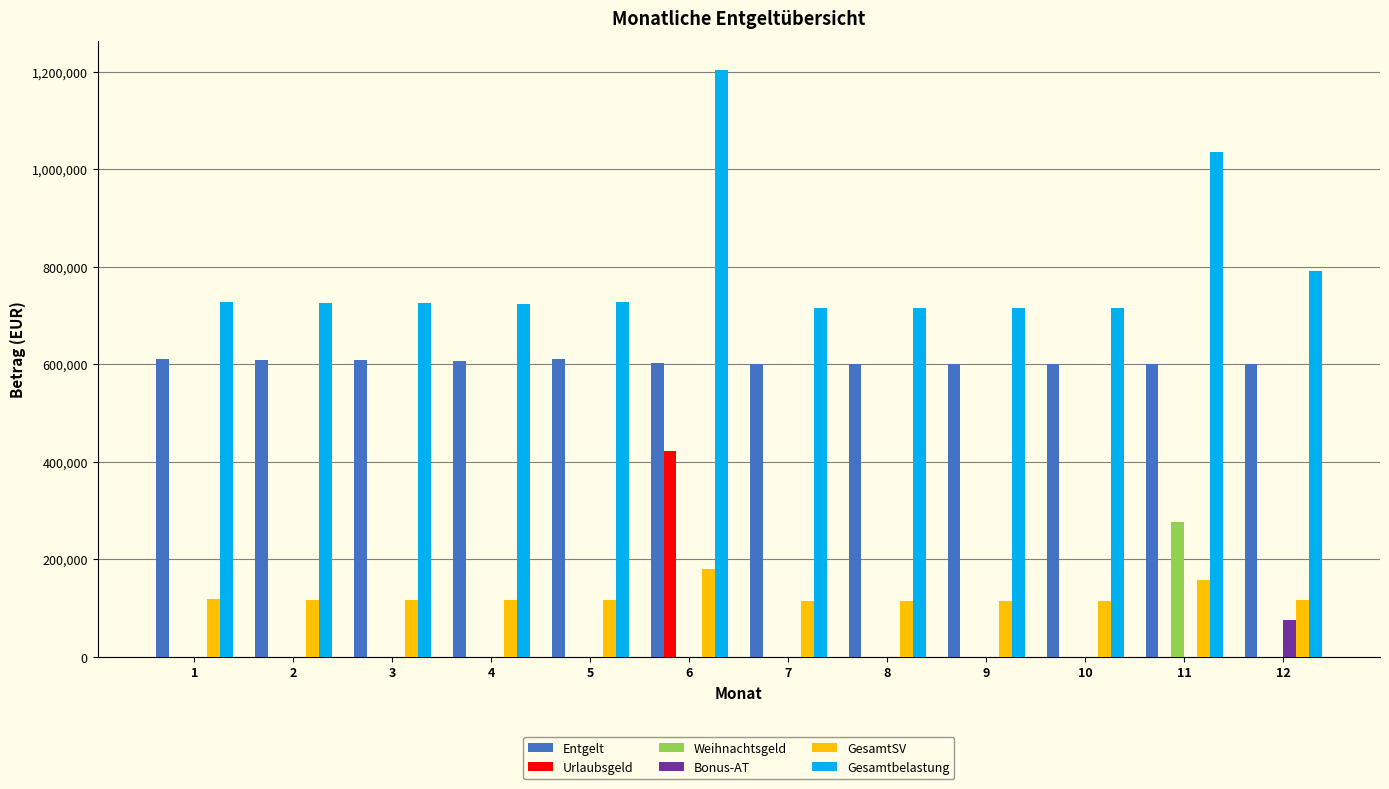

How many groups of bars are there?

12